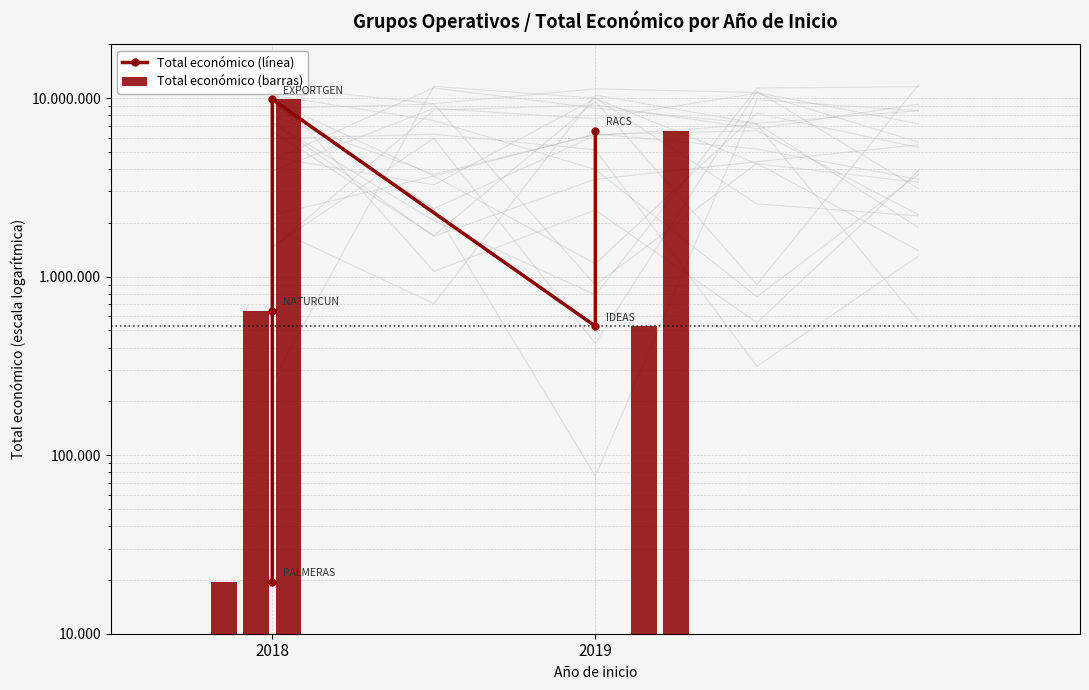

The value of Total económico (barras) at 4 is 11396036. True or false?

False